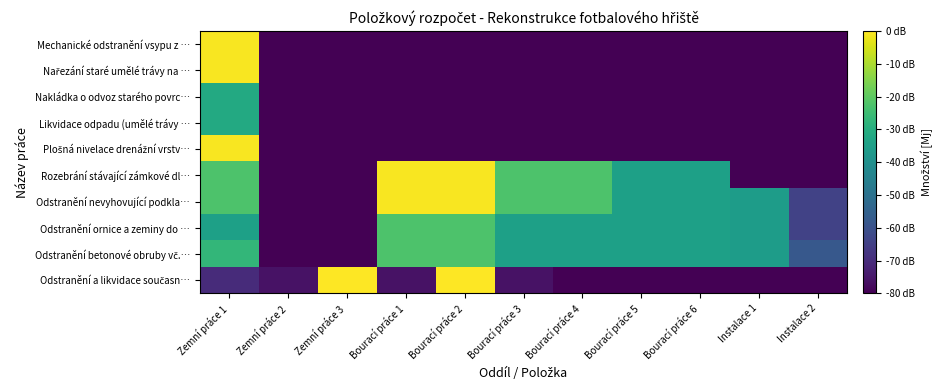

Which label corresponds to the largest value in the chart?

Zemní práce 3